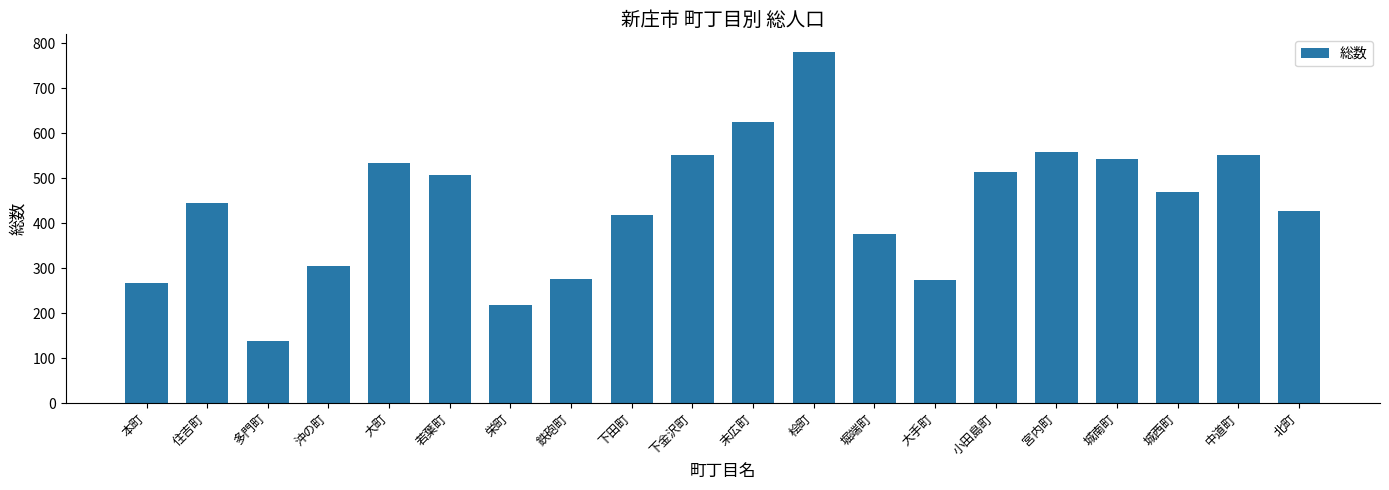

What is the ratio of the value at 沖の町 to the value at 住吉町?

0.7